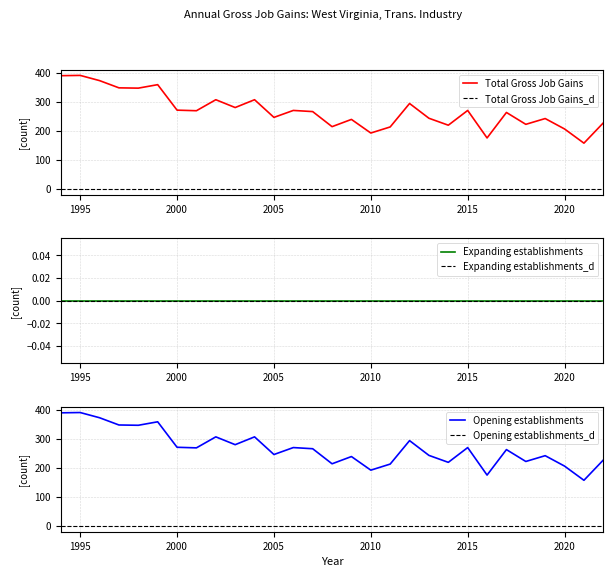

Is the value of Opening establishments at 2020 greater than the value of Total Gross Job Gains at 2014?

No